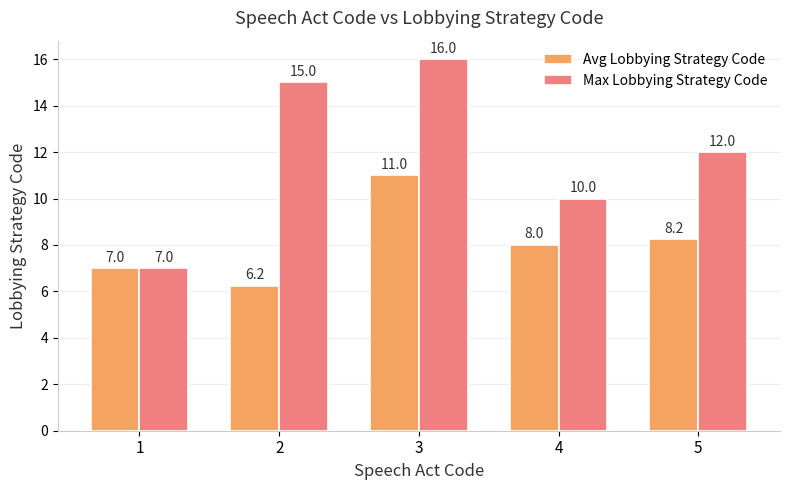

What is the difference between the highest and lowest values at 3?

5.0